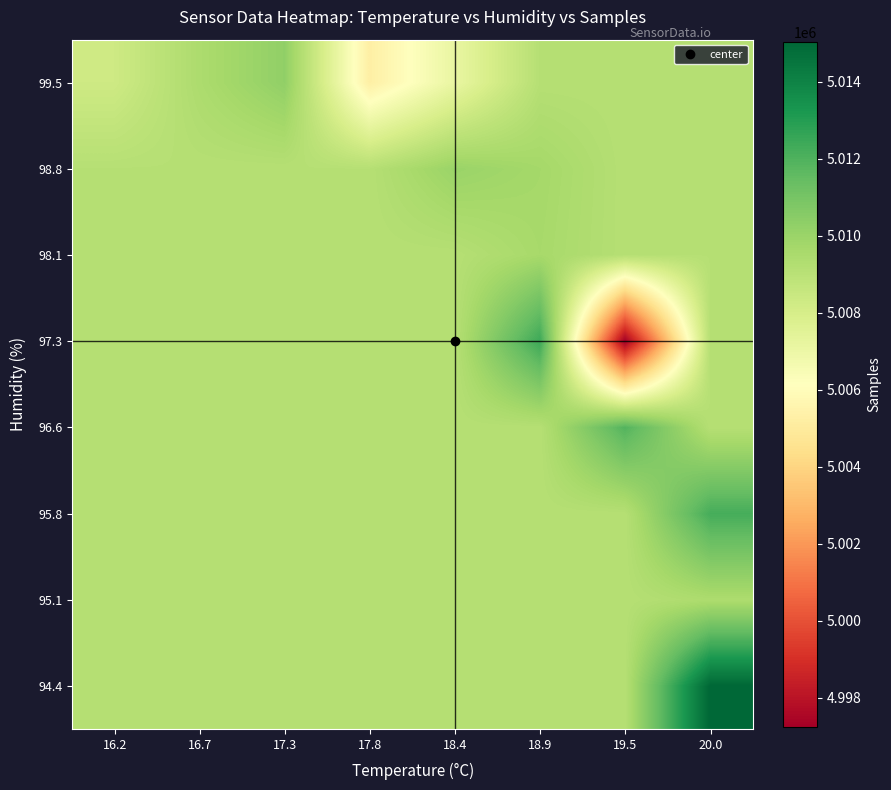

What is the total value across all series at 18.4?

40071970.7